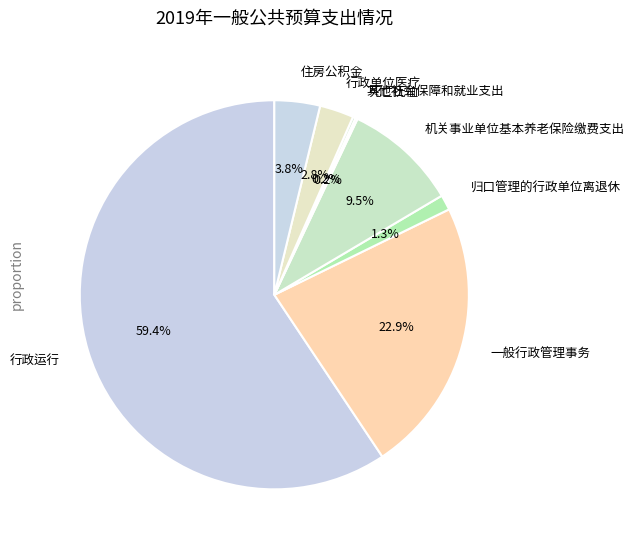

Is there a majority slice in this chart?

Yes